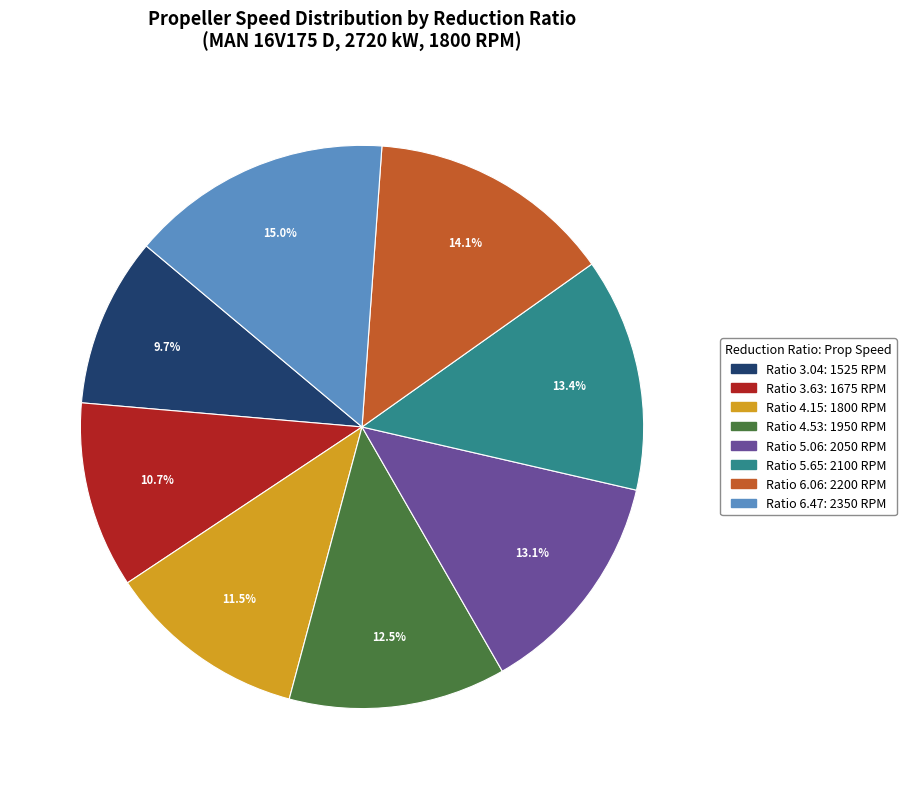

Is there a majority slice in this chart?

No